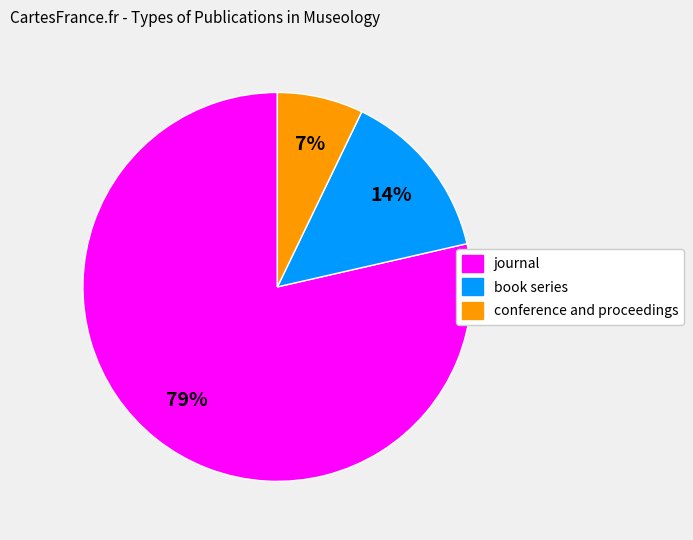

Rank the categories by value from highest to lowest.

journal, book series, conference and proceedings